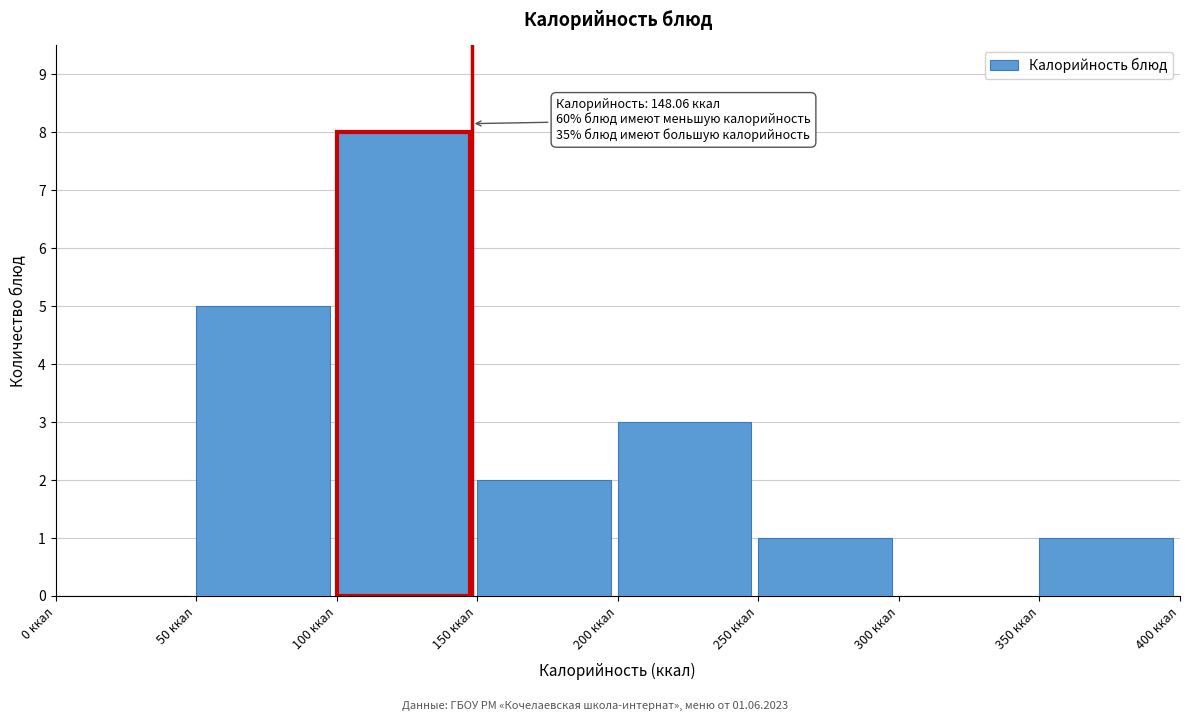

Over which range of the x-axis is the bar tallest?

100 to 150